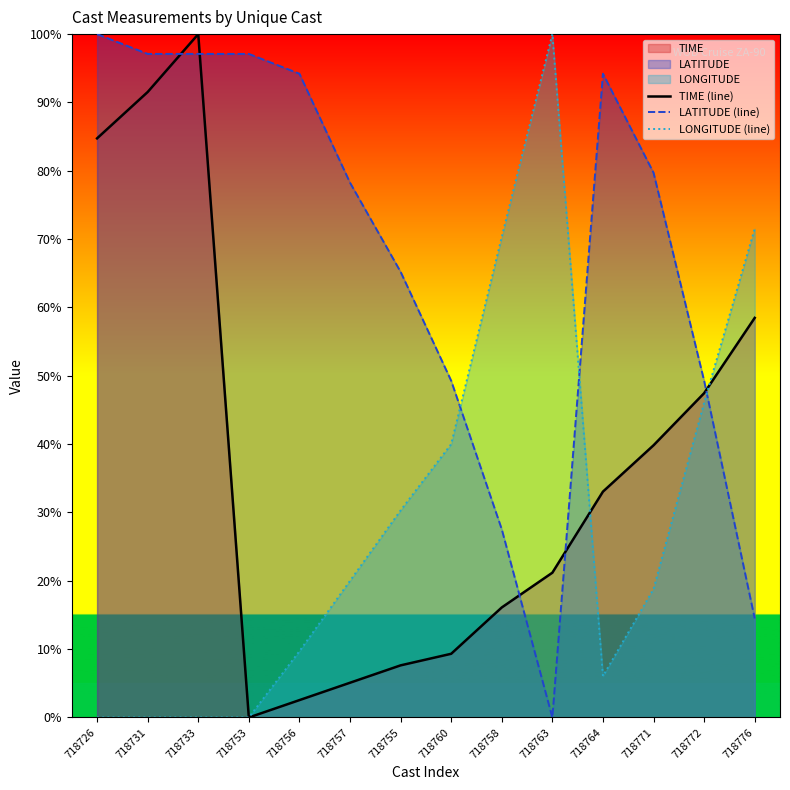

List the series in order of their peak value, highest first.

TIME (line), LATITUDE (line), LONGITUDE (line)